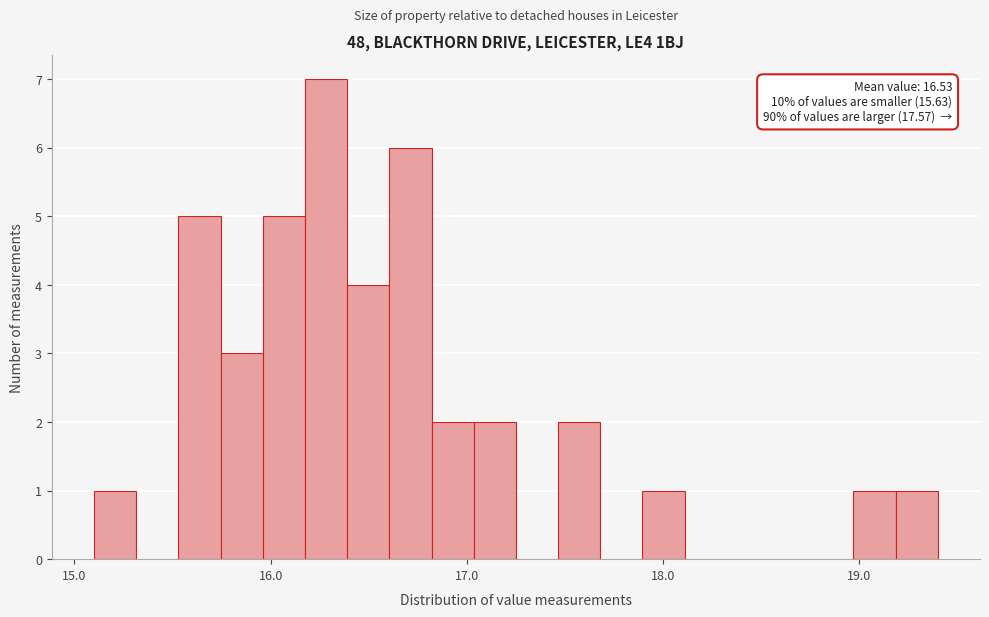

Around what value on the x-axis is the tallest bar? Give the approximate position of its centre, as read against the axis.

16.3